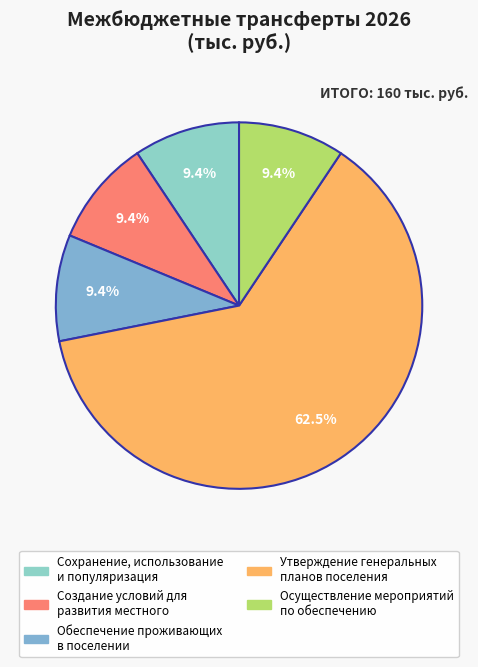

Which category has the biggest portion of the pie?

Утверждение генеральных планов поселения